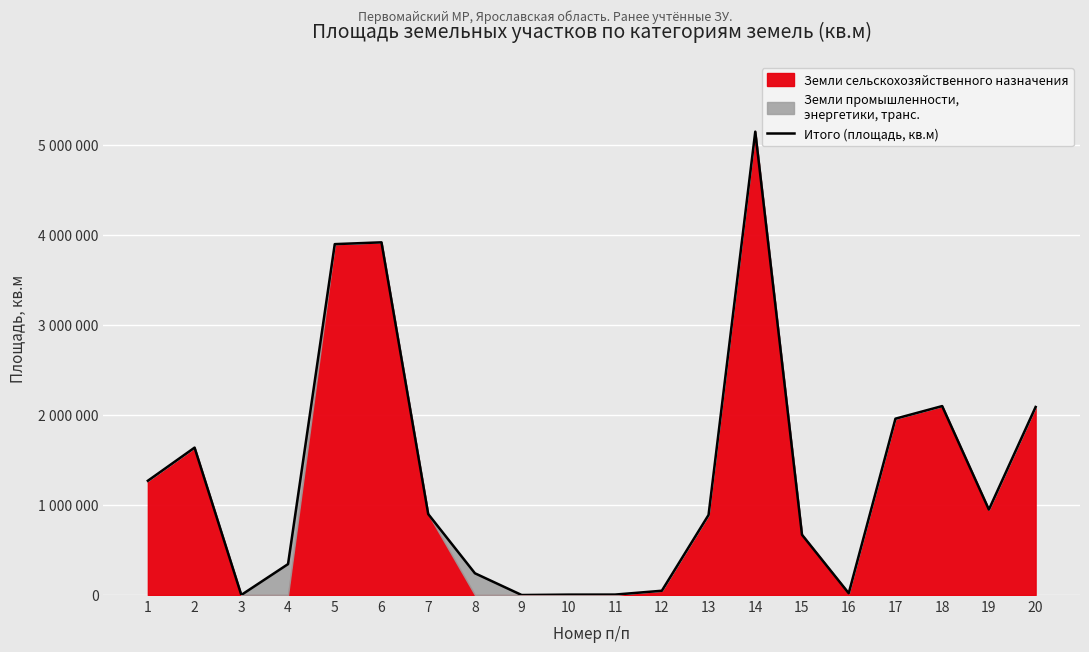

List the labels in order of value, largest first.

14, 6, 5, 18, 20, 17, 2, 1, 19, 7, 13, 15, 4, 8, 12, 16, 11, 10, 3, 9